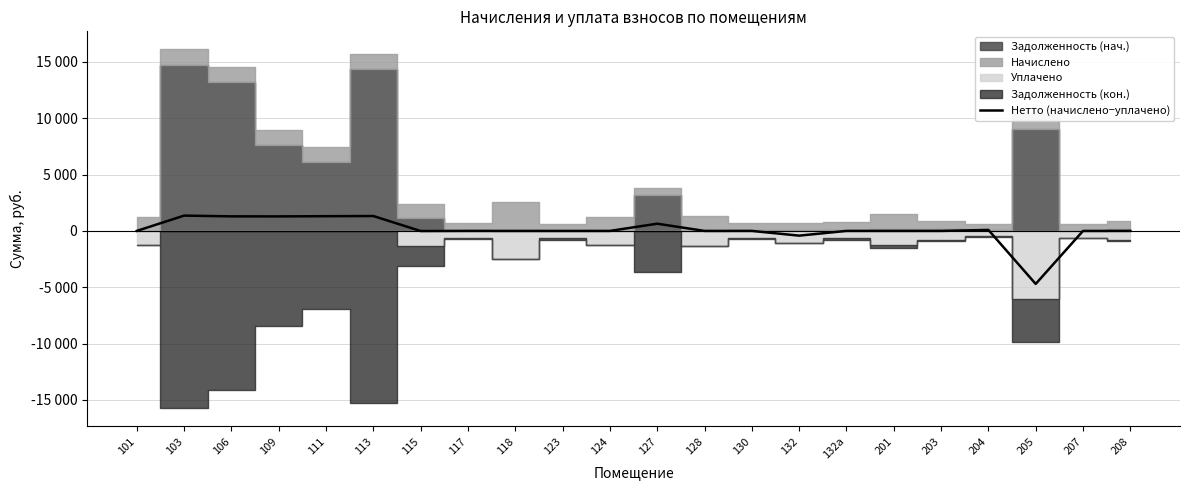

How many points are lower than both their immediate neighbors (excluding endpoints)?

5